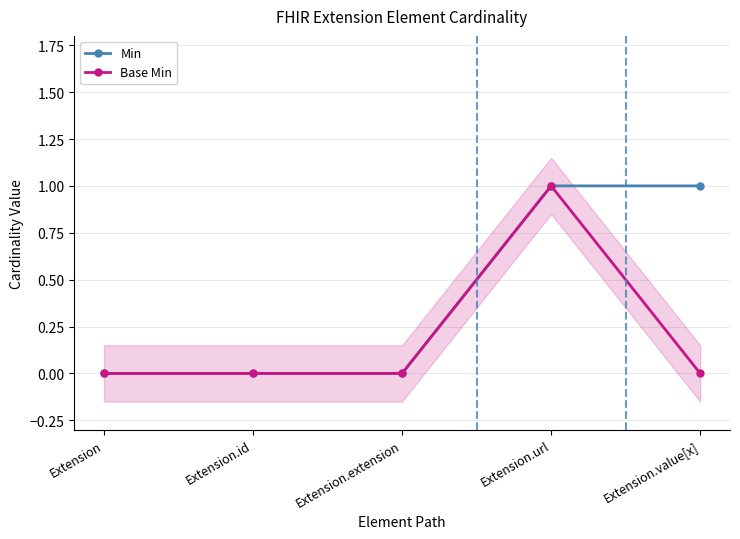

True or false: Base Min has a value of 0 at Extension.

True